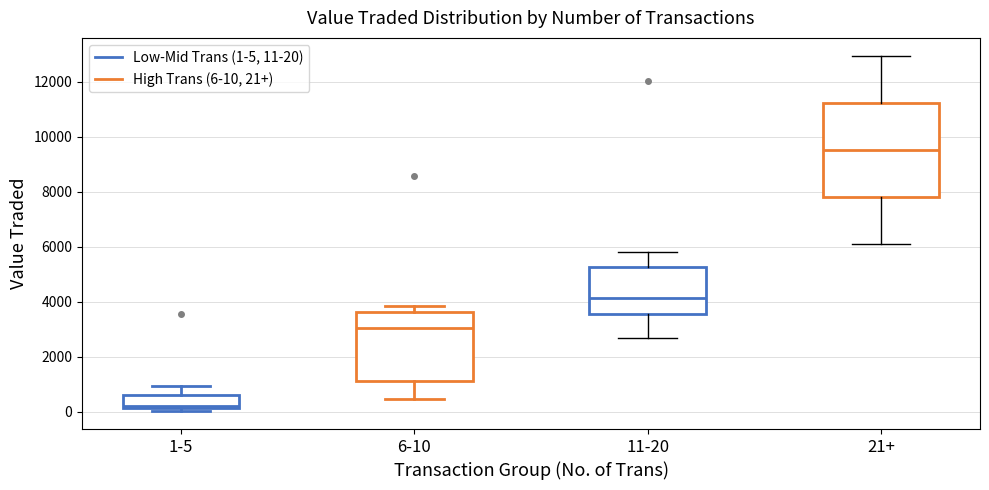

Reading left to right, read every box against the y-axis: the position of its median line, the range the box covers, and the ends of its whiskers. The values are not printed on the chart, so give them approximately, as read against the axis.

1-5: median 200, box 200 to 600, whiskers 0 to 1000
6-10: median 3000, box 1200 to 3600, whiskers 400 to 3800
11-20: median 4200, box 3600 to 5200, whiskers 2600 to 5800
21+: median 9600, box 7800 to 11200, whiskers 6000 to 13000